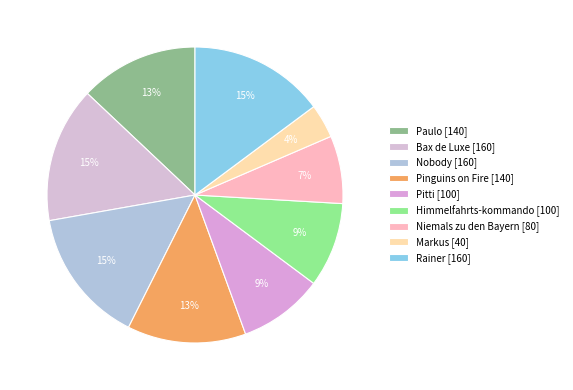

How many segments does this pie chart have?

9